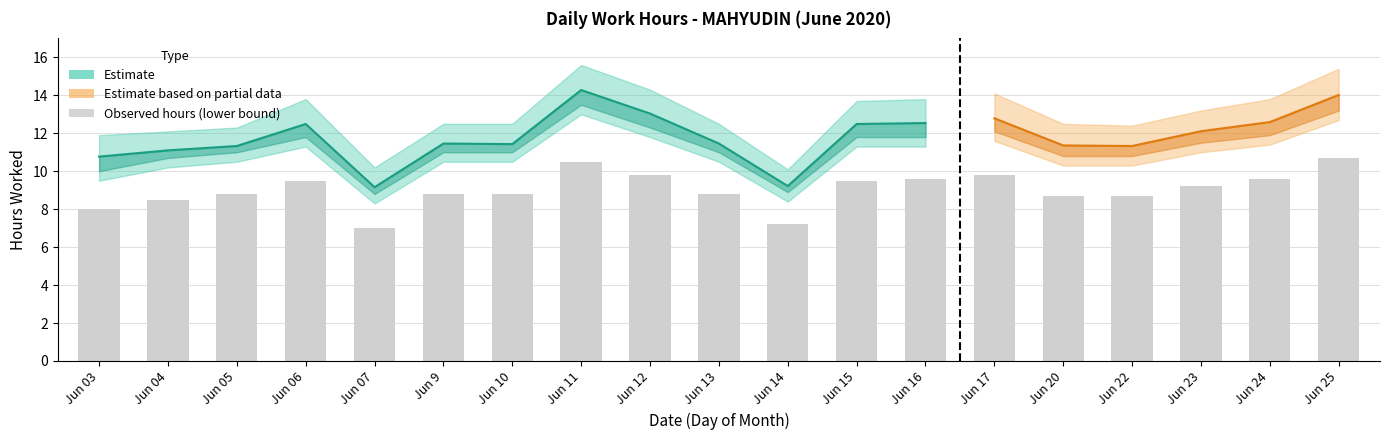

Read the value at Jun 07.

7.0